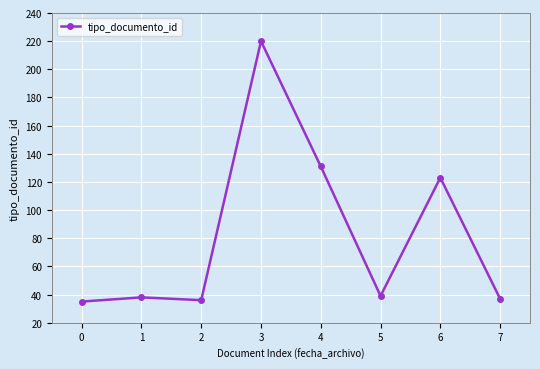

Approximately how many times larger is the value at 4 compared to 5?

3.4